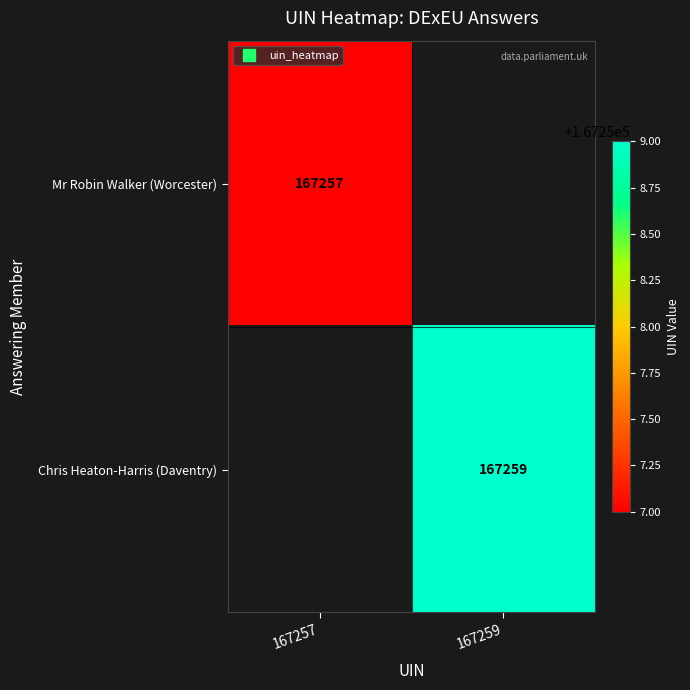

What is the greatest value displayed?

167259.0